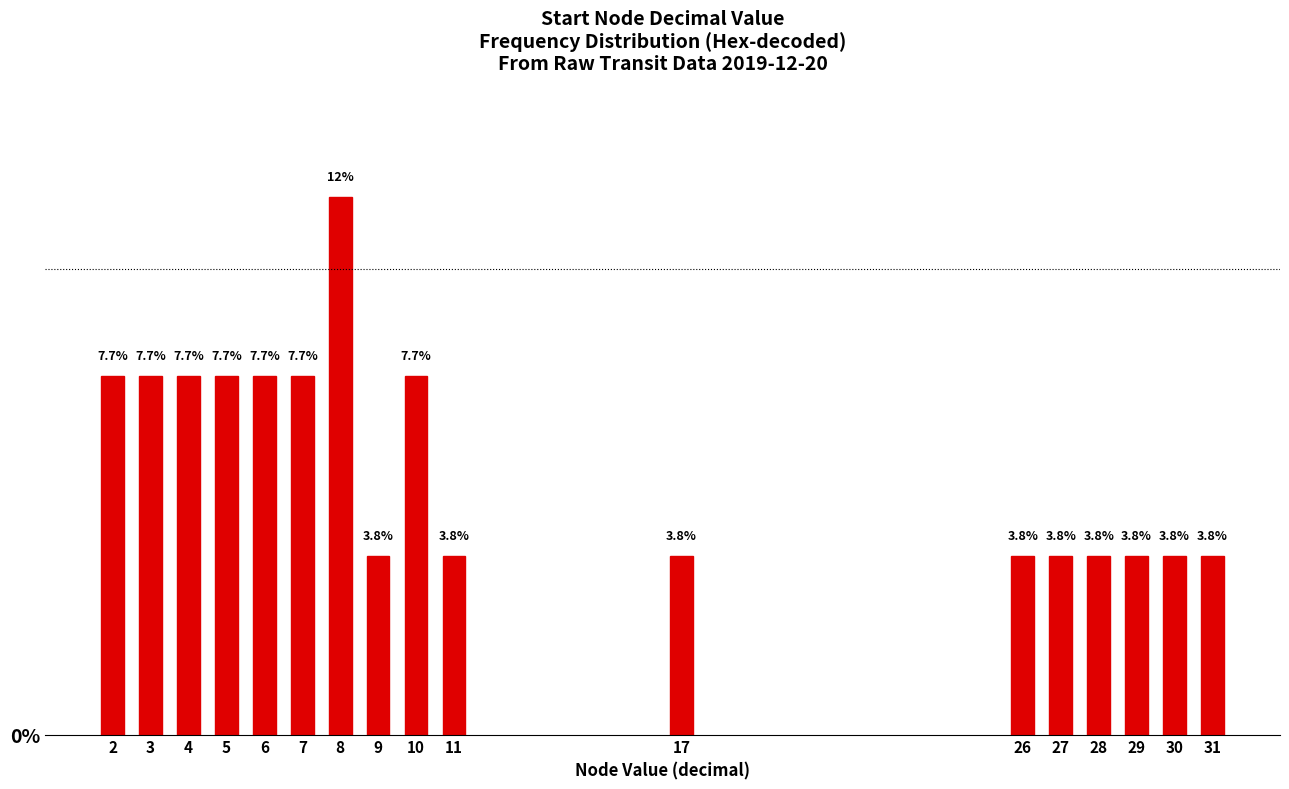

Reading left to right, extract all data points from this chart.

7.7	7.7	7.7	7.7	7.7	7.7	11.5	3.8	7.7	3.8	3.8	3.8	3.8	3.8	3.8	3.8	3.8